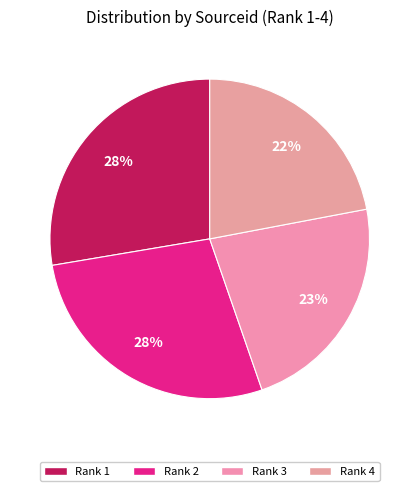

To the nearest percent, what portion does Rank 1 represent?

28%